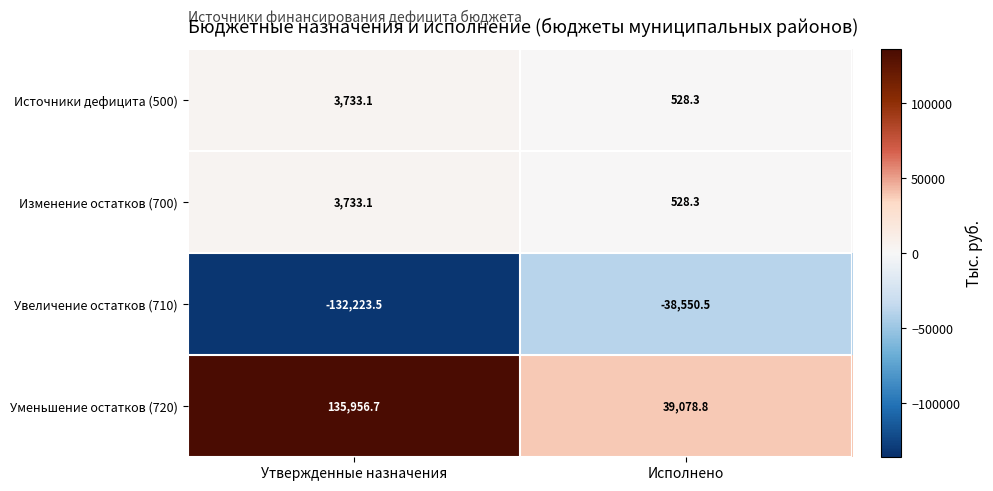

Rank the categories by Увеличение остатков (710) value from highest to lowest.

Исполнено, Утвержденные назначения